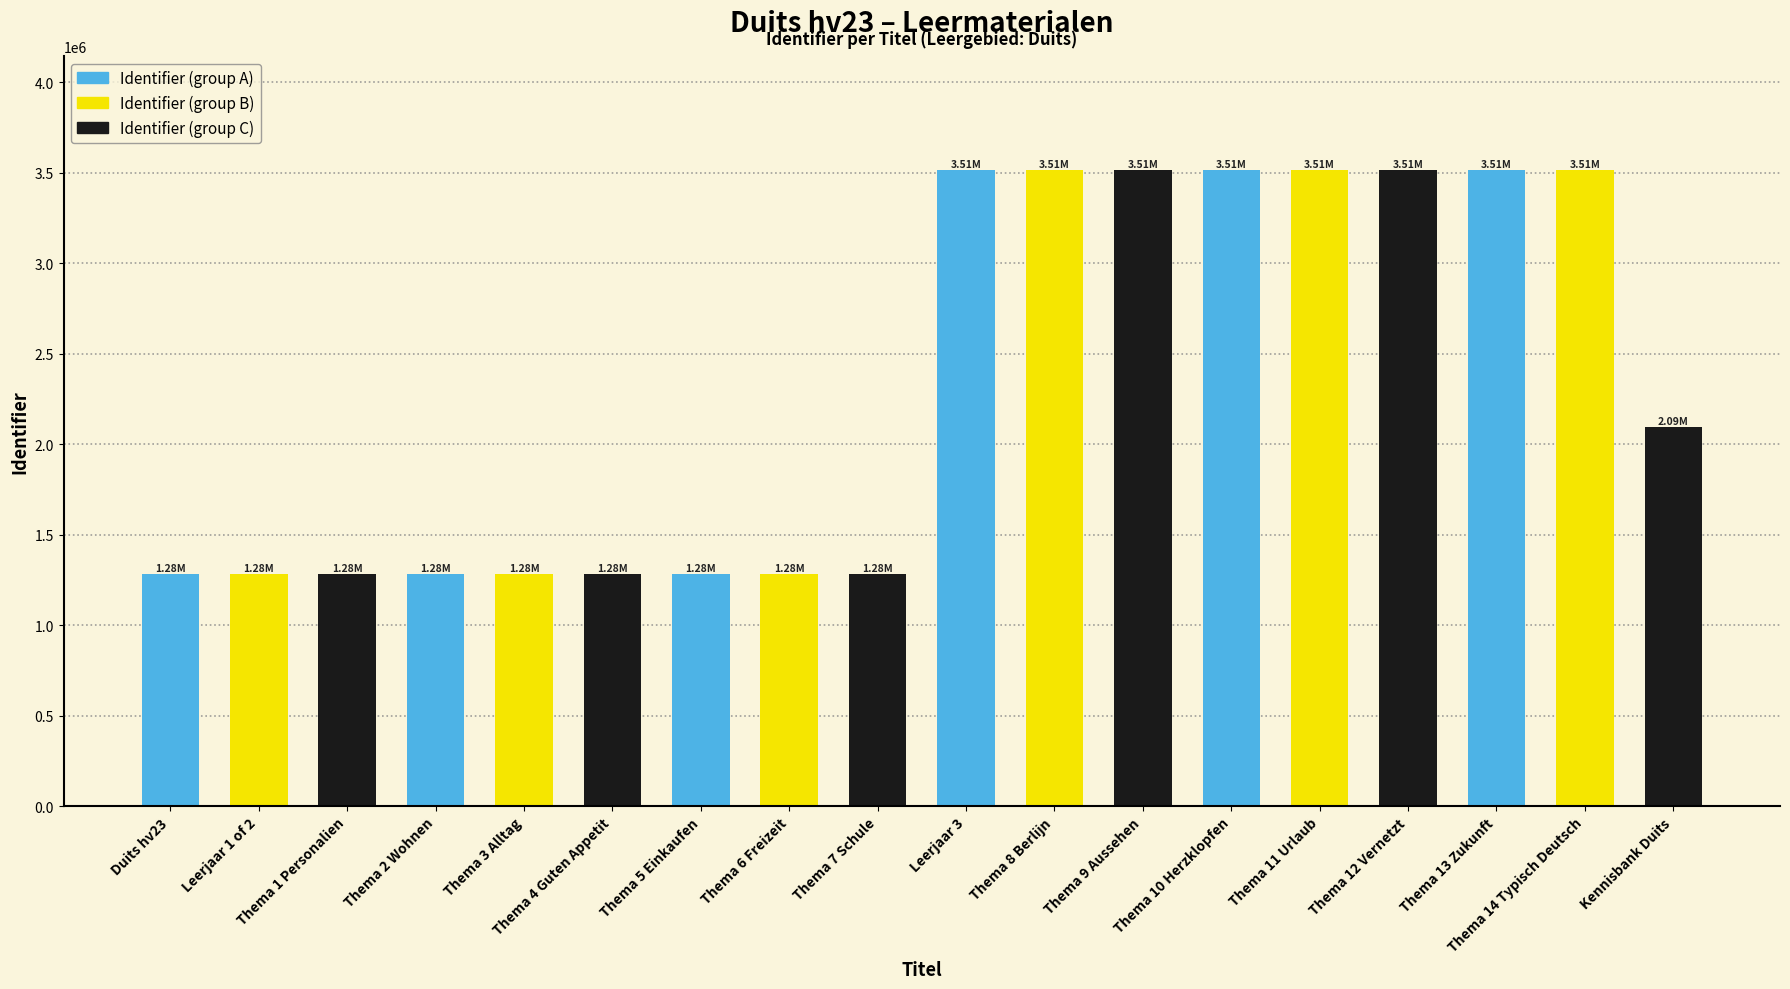

Read the value at Leerjaar 1 of 2, to the nearest 100.

1280500